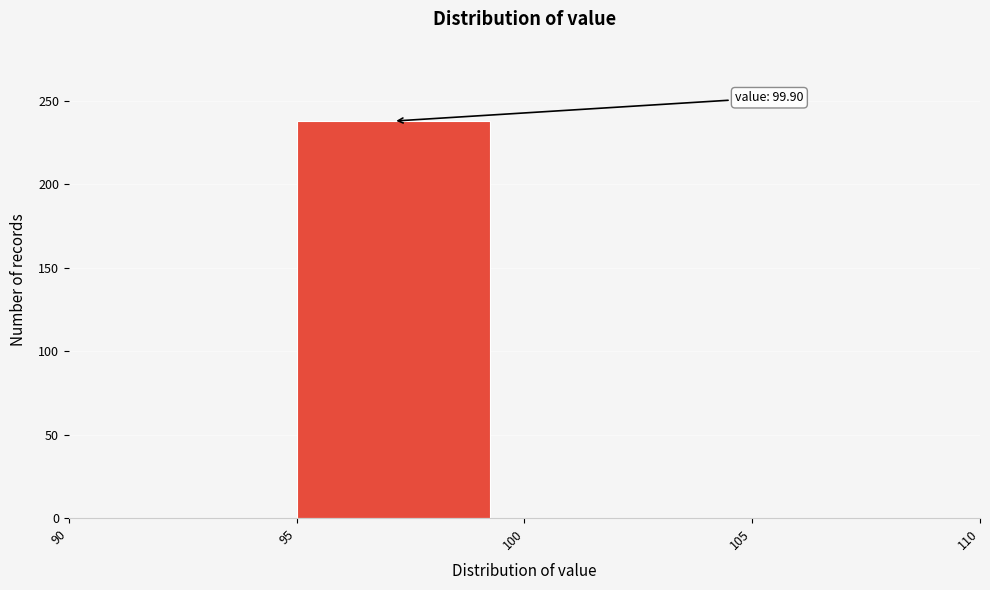

Over which range of the x-axis is the bar tallest?

95 to 100